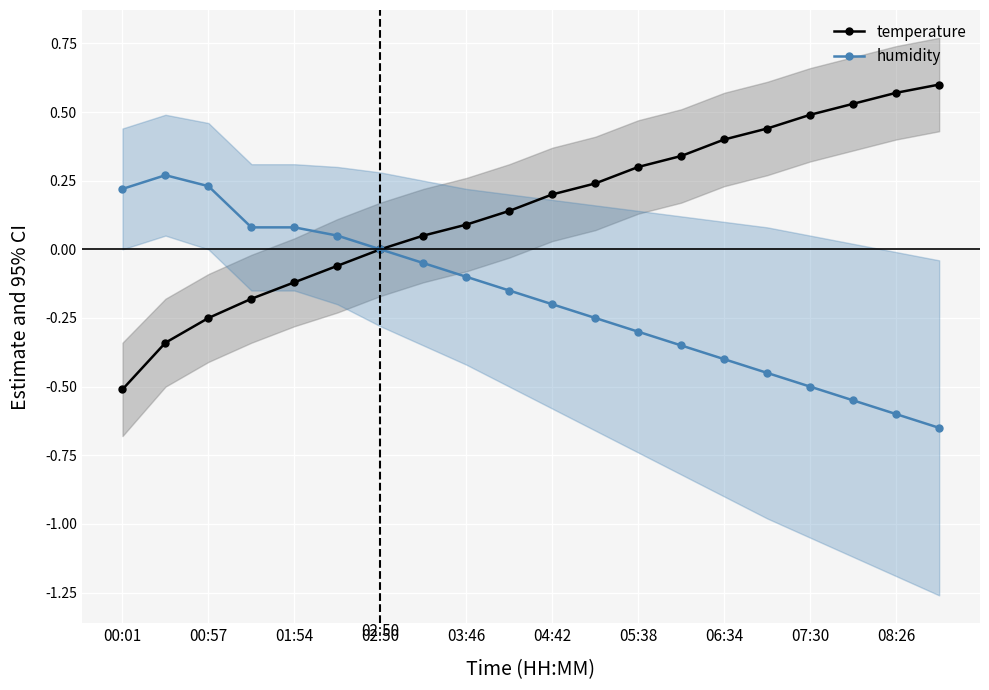

Is the value of humidity at 01:54 greater than the value of temperature at 01:54?

Yes